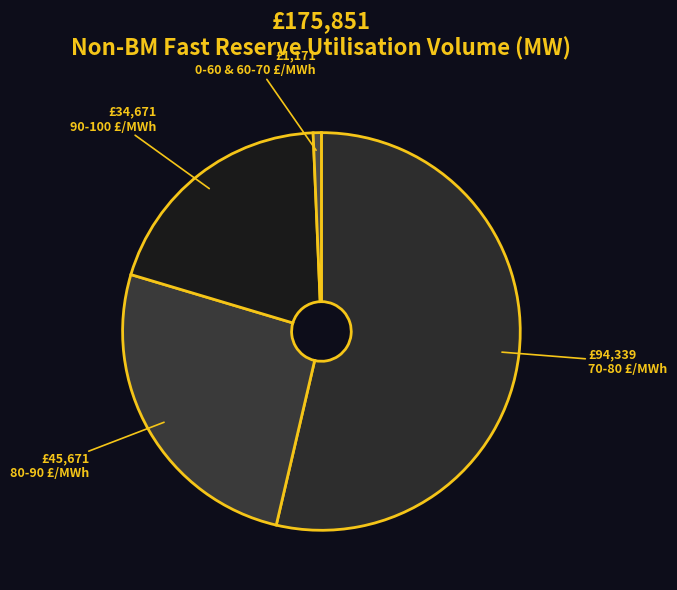

Count the number of slices in the pie.

4